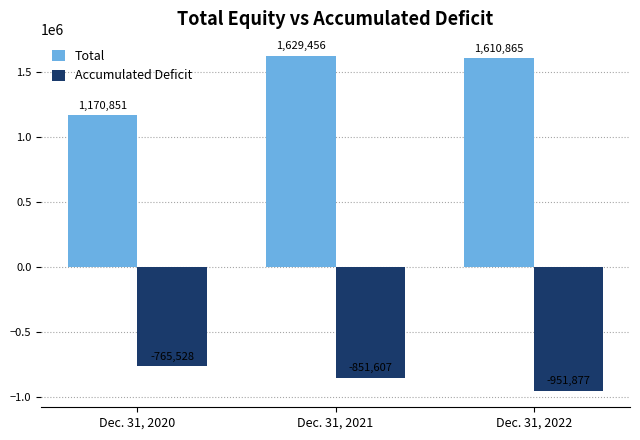

List the series in order of their overall mean, highest first.

Total, Accumulated Deficit